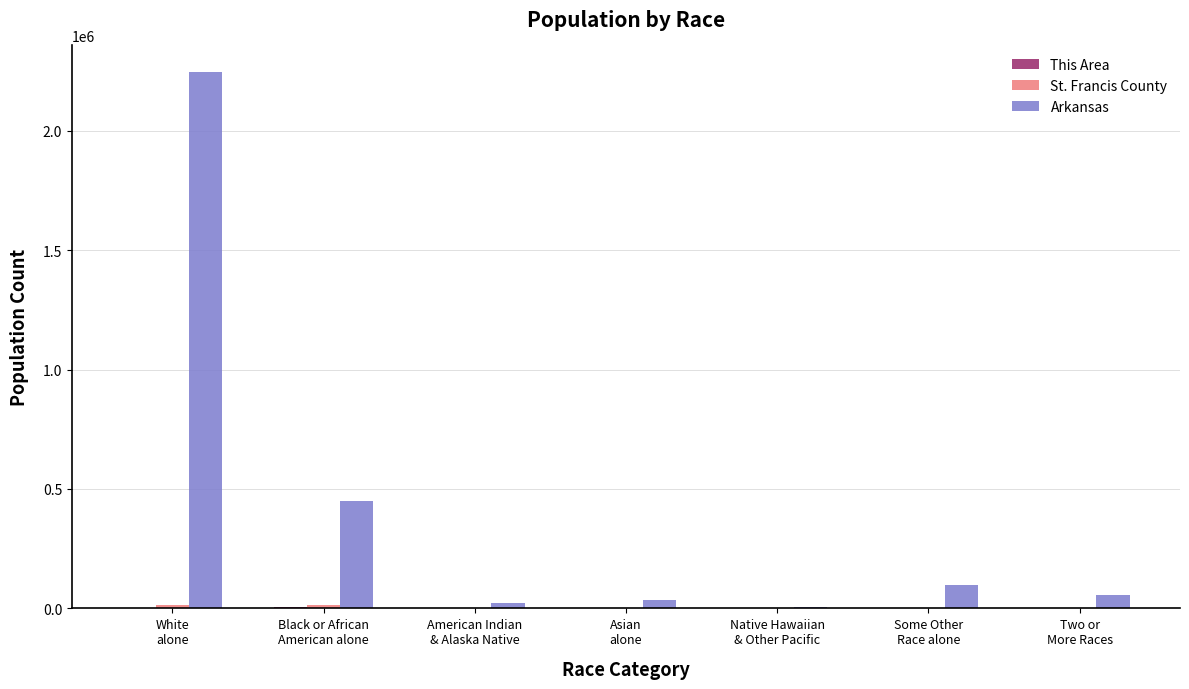

Does the chart contain stacked bars?

No